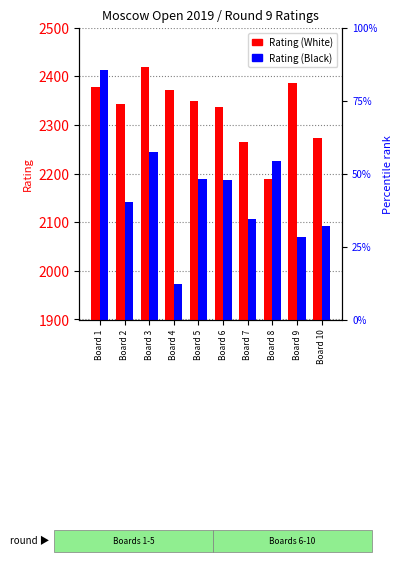

Rank the series by their maximum value, from lowest to highest.

Rating (Black), Rating (White)